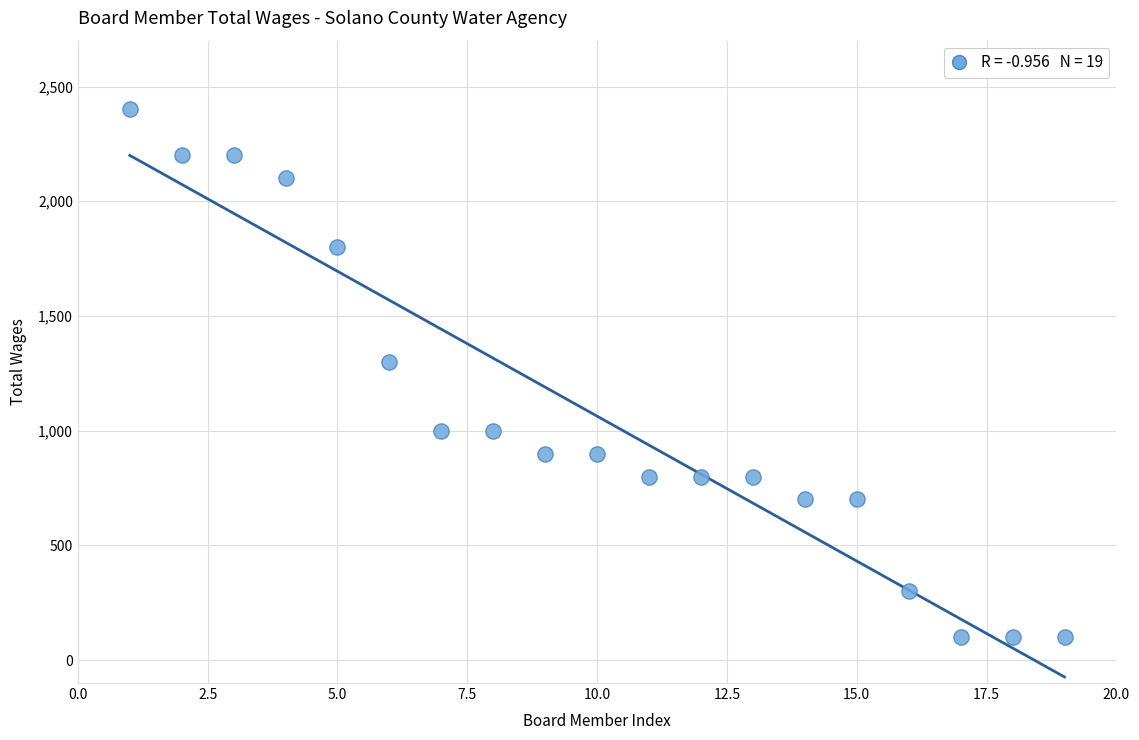

What Y value in the scatter plot is closest to 1250?

1300